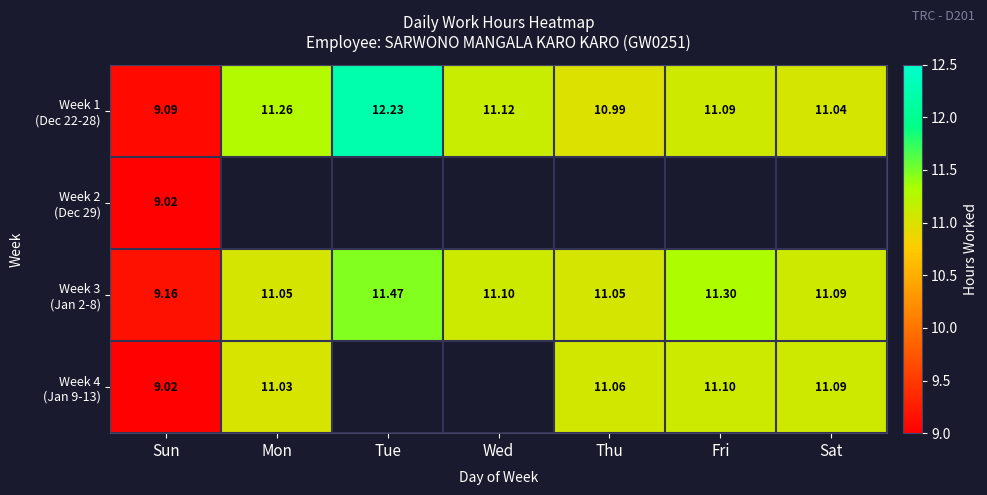

What is the difference between the maximum and second lowest values in the Week 3 (Jan 2-8) series?

0.4